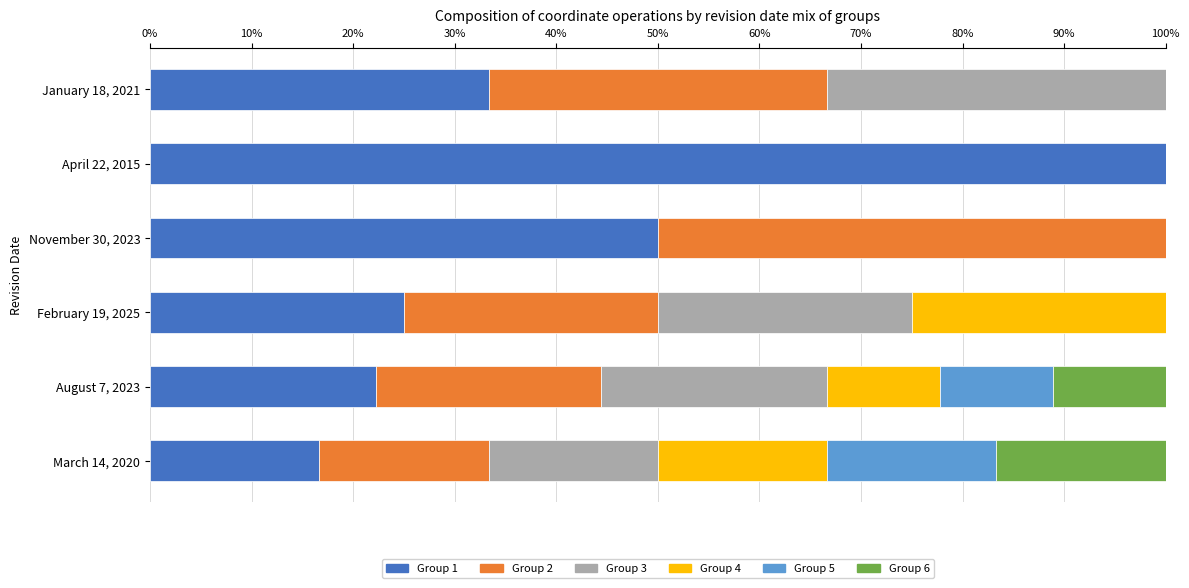

The Group 1 series shows 100.0 at April 22, 2015. True or false?

True